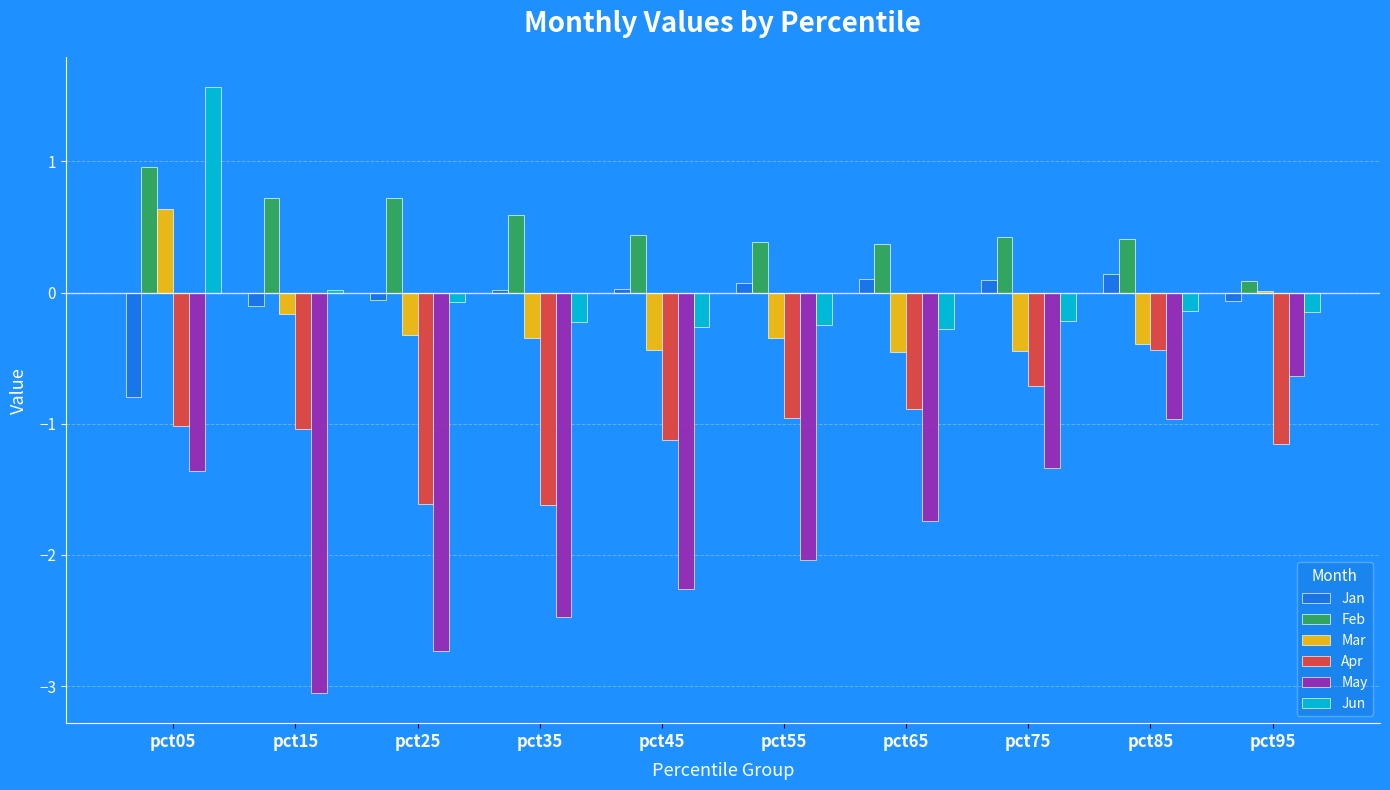

How many series are shown in this chart?

6